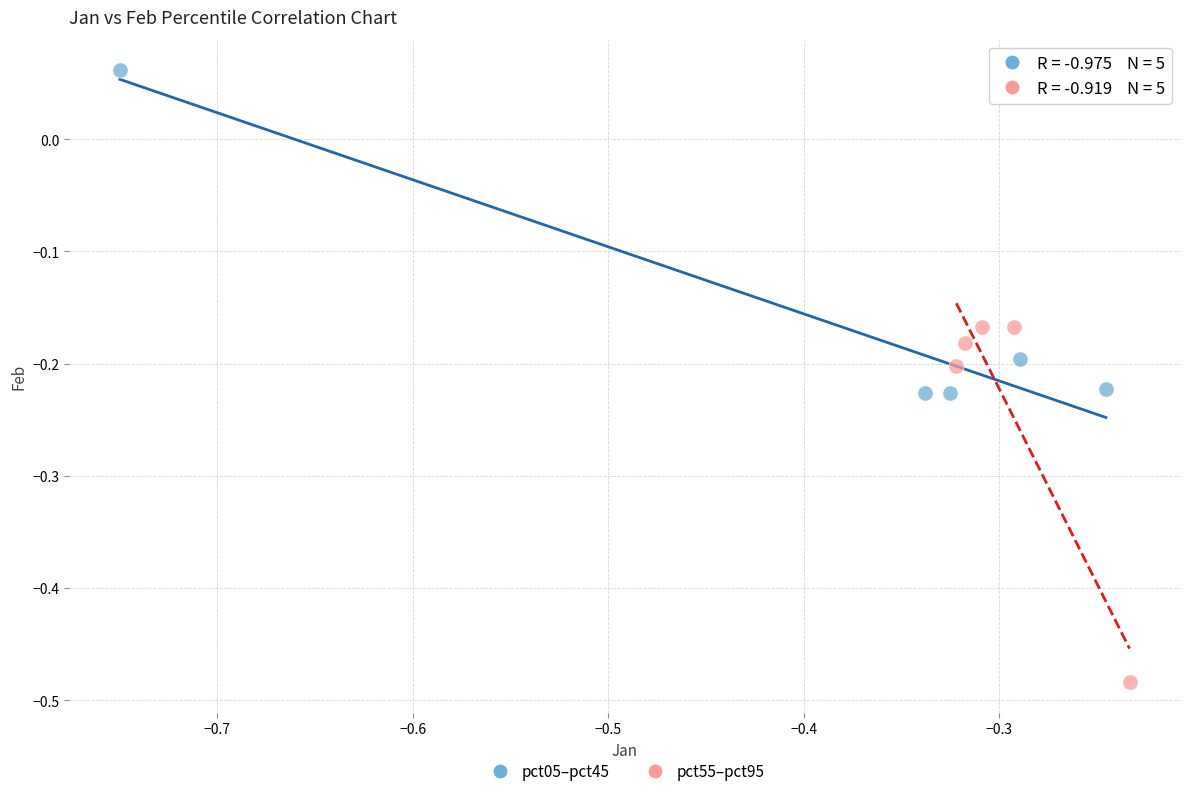

Which series has the widest spread of Y values?

pct55–pct95